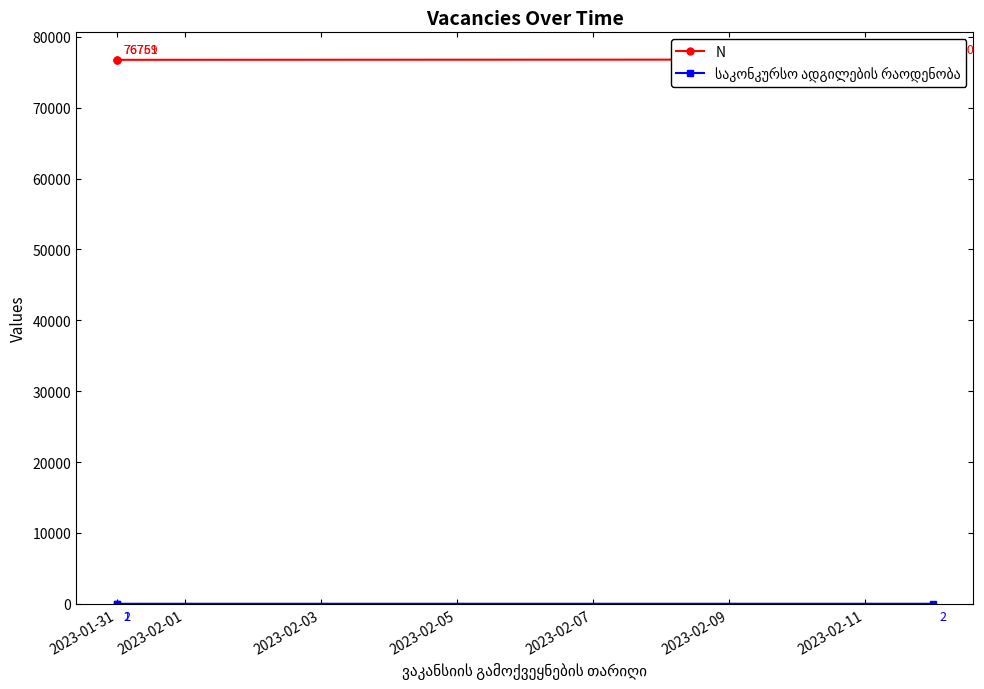

Which series has the largest total across all categories?

N